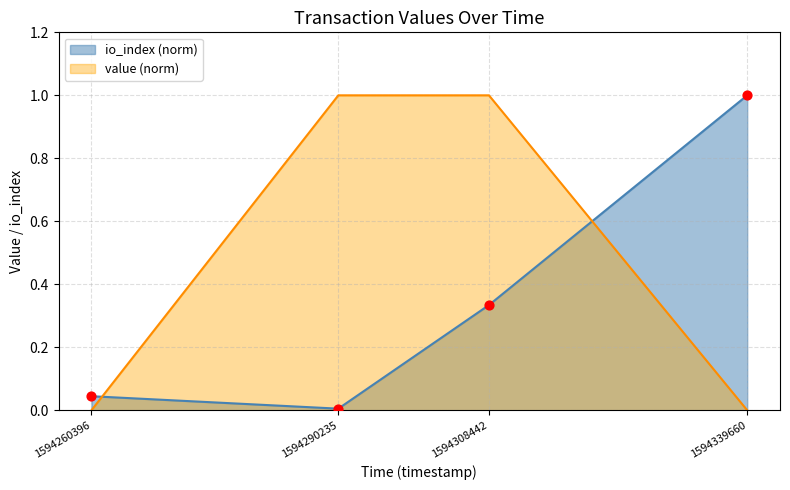

Which series has the largest range (max minus min)?

value (norm)